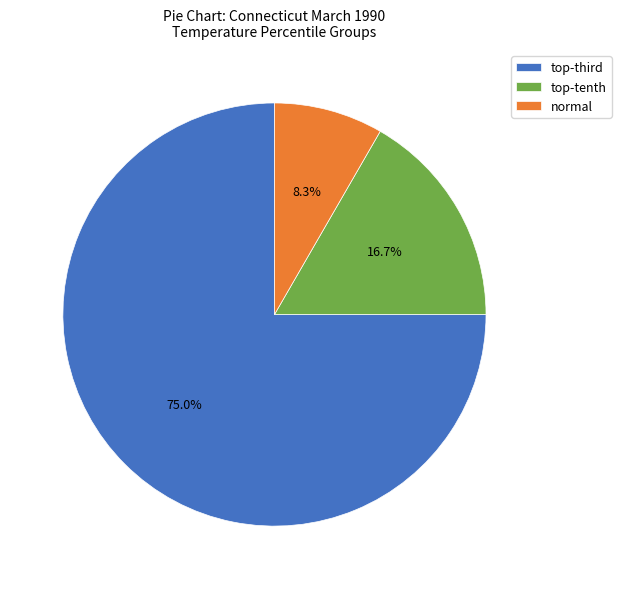

Which slice is the largest?

top-third